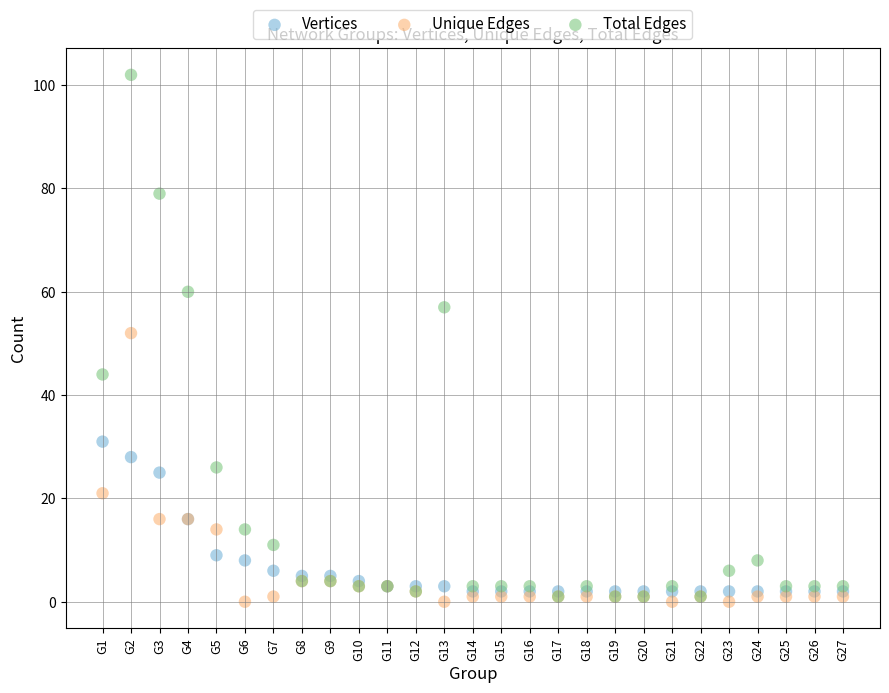

What are all the series names shown in the legend?

Vertices, Unique Edges, Total Edges